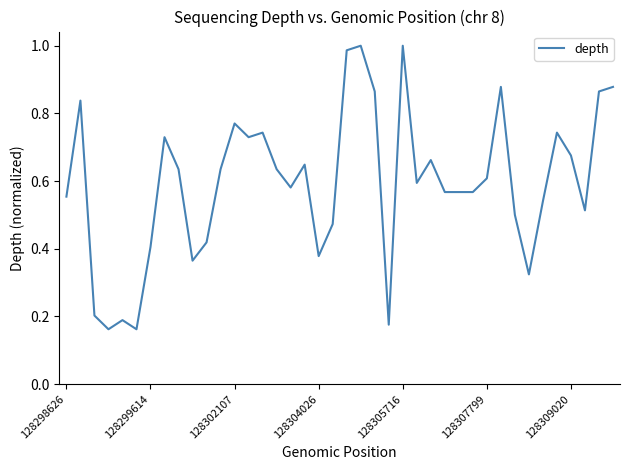

How many lines are shown in the chart?

1